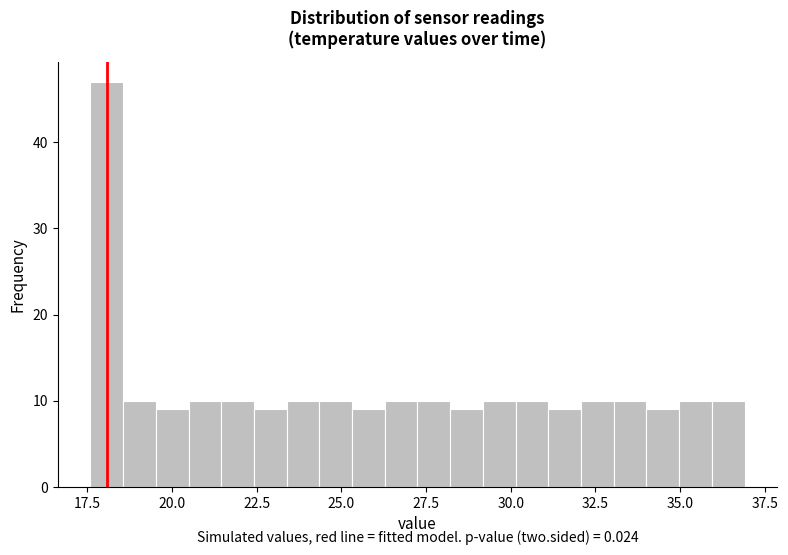

Read against the x-axis, roughly where is the centre of the tallest bar?

18.0